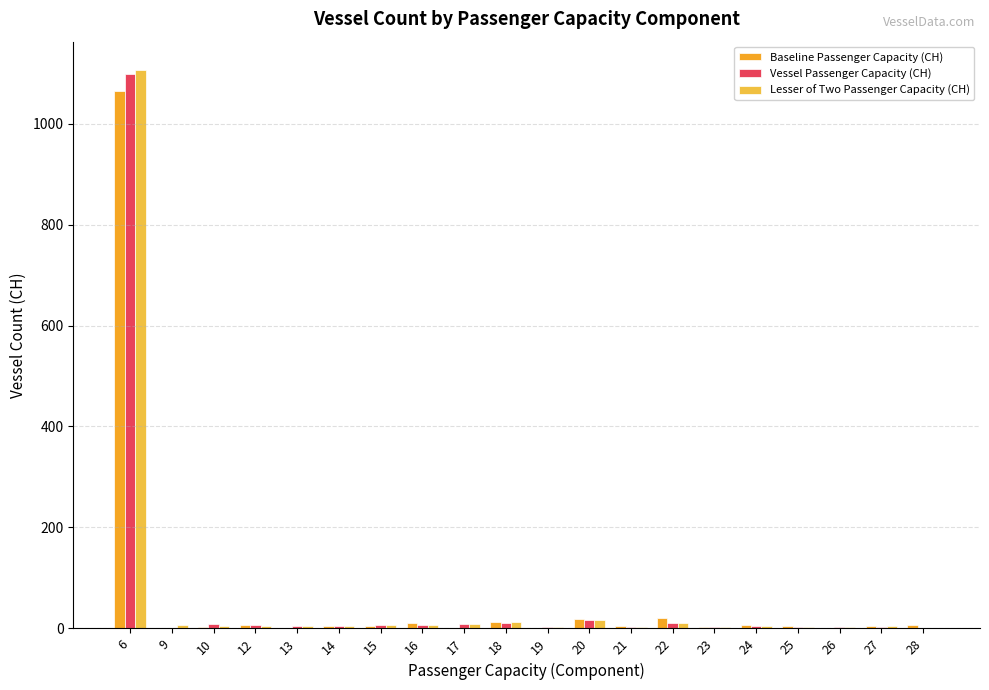

Which label corresponds to the smallest value in the chart?

9